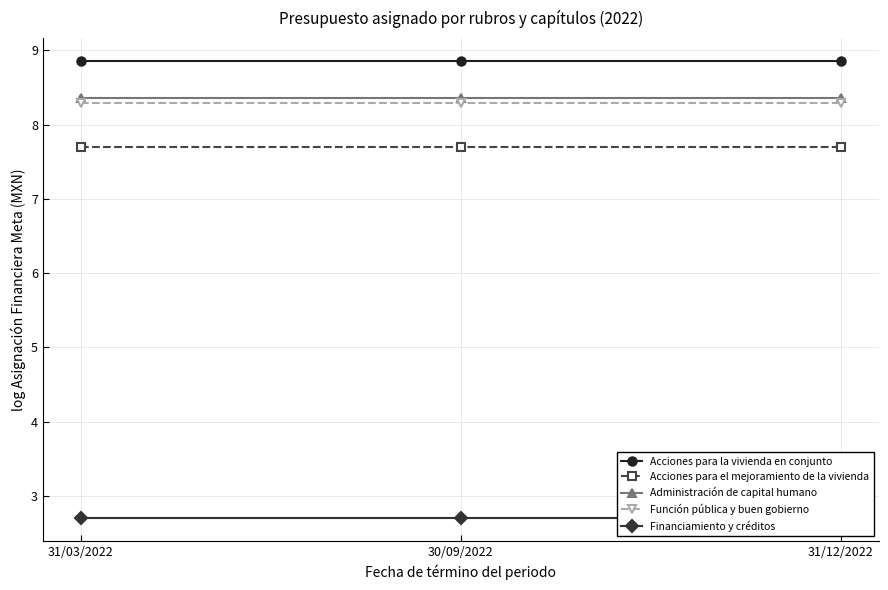

True or false: Financiamiento y créditos has a value of 4.8 at 31/12/2022.

False